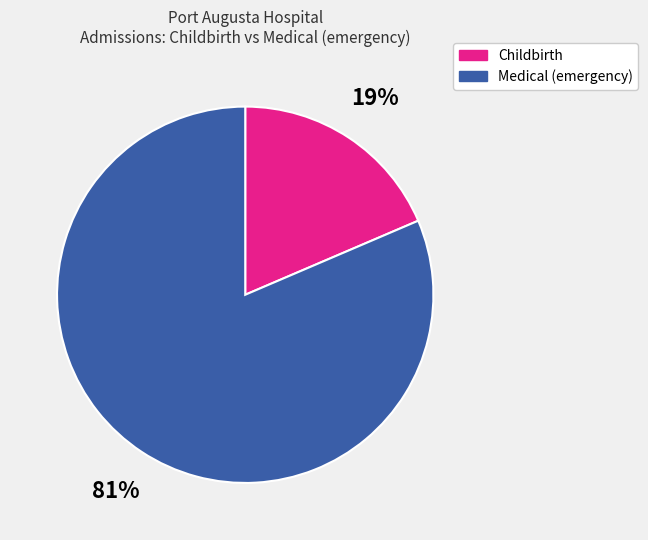

Combined, do Medical (emergency) and Childbirth account for over 50%?

Yes